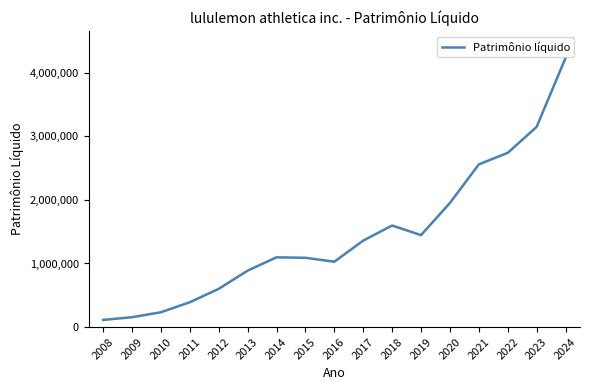

Where is the first local minimum?

2016